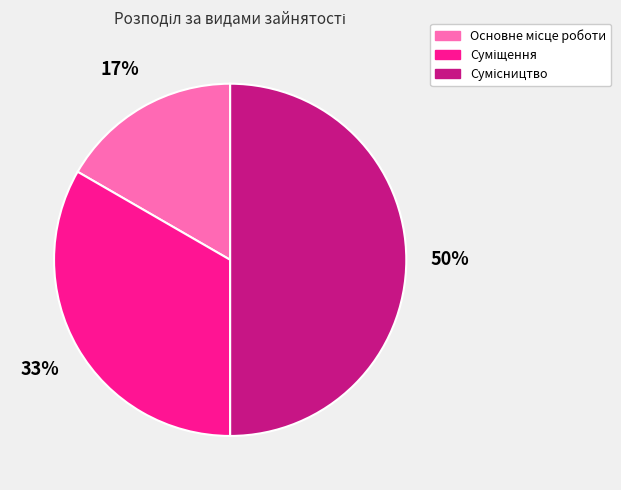

To the nearest percent, what is the difference between the largest and smallest slice percentages?

33%